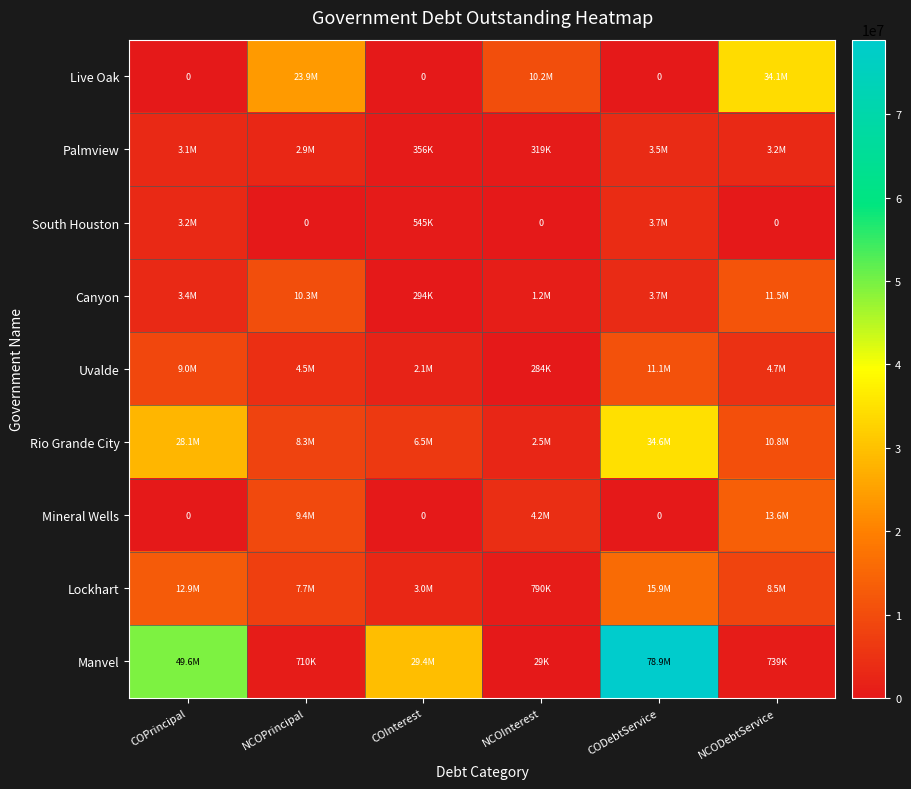

What is the average value of the Uvalde series?

5276327.4